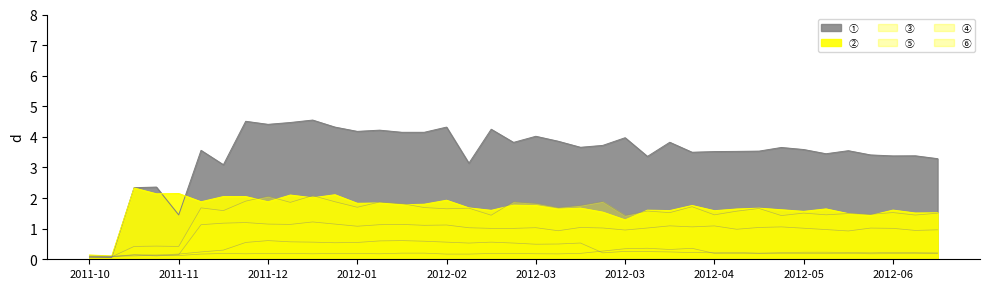

Which series changed the most between 2012-05-22 and 2012-05-29?

①